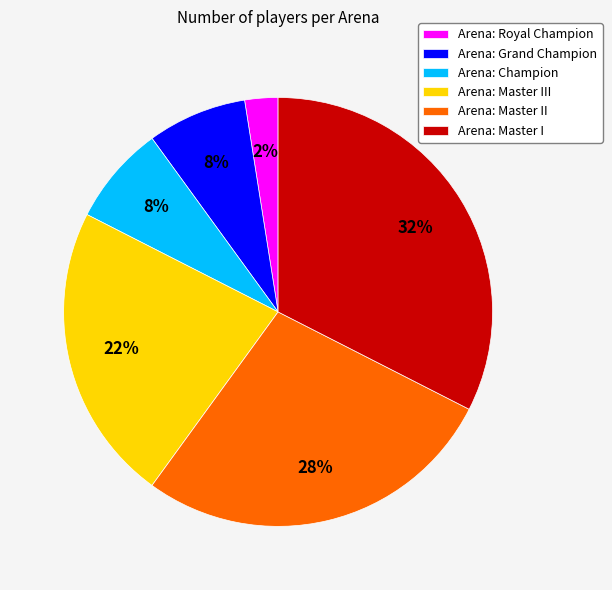

To the nearest percent, what is the average slice percentage?

17%